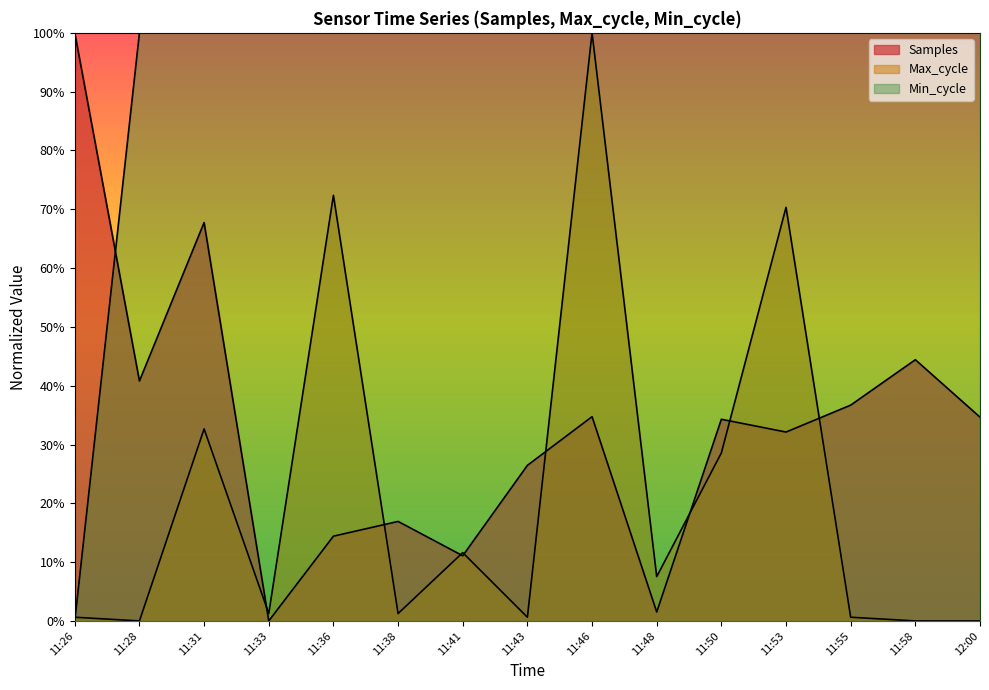

How many values in the Max_cycle series exceed 0?

12